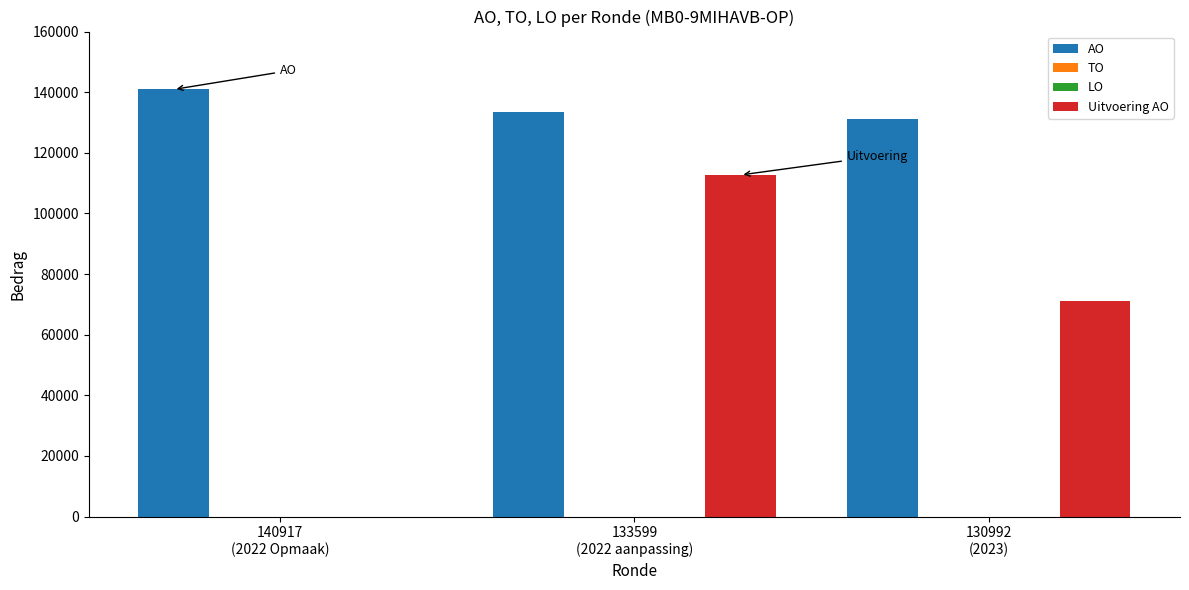

How many values in the Uitvoering AO series are below 71004?

1